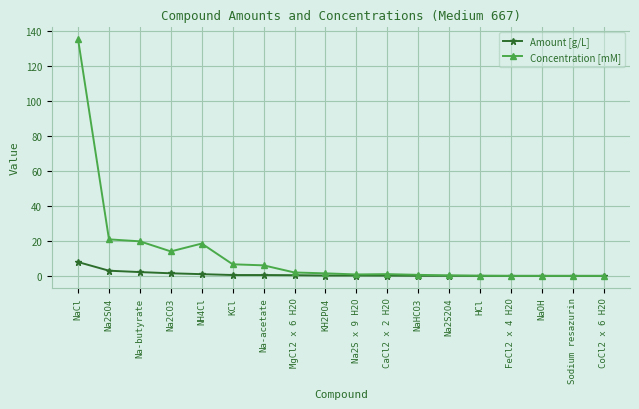

True or false: Concentration [mM] has more than 1 interior local peaks.

True